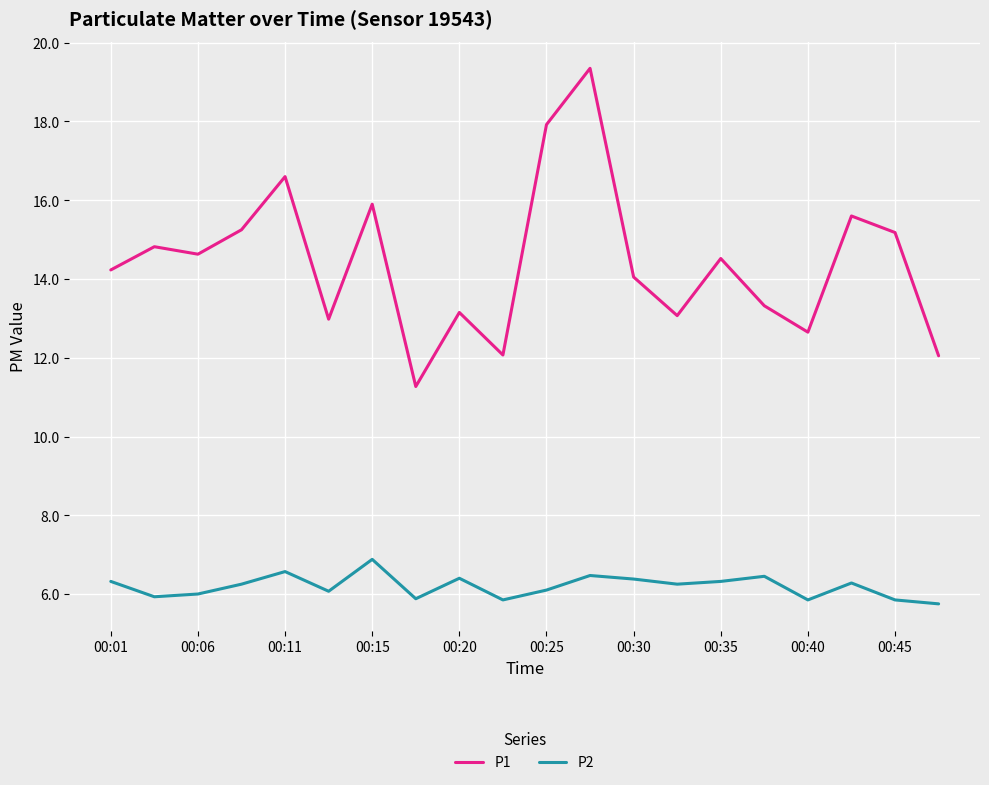

What is the smallest value displayed?

5.8